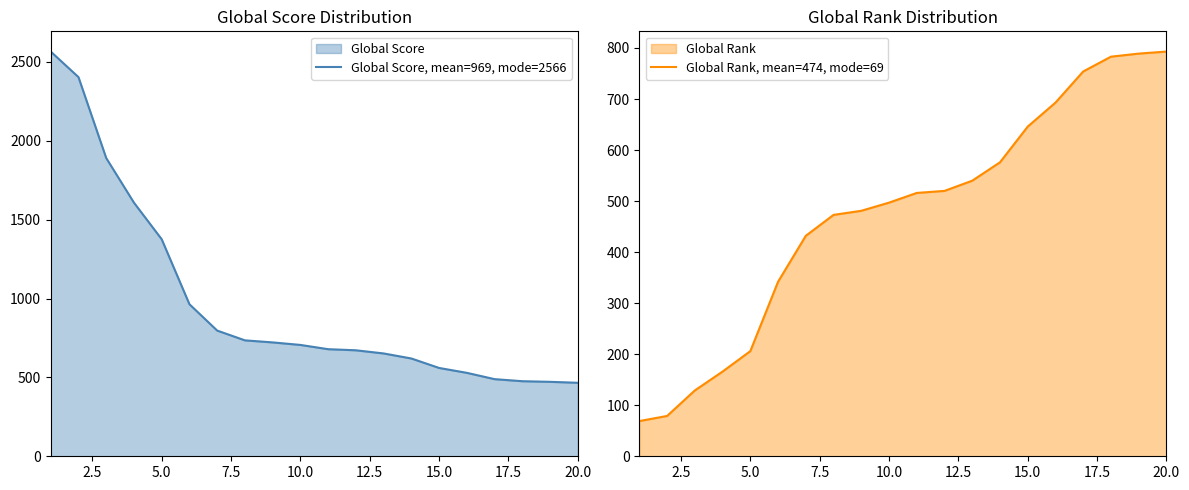

What is the maximum value shown in the chart?

2566